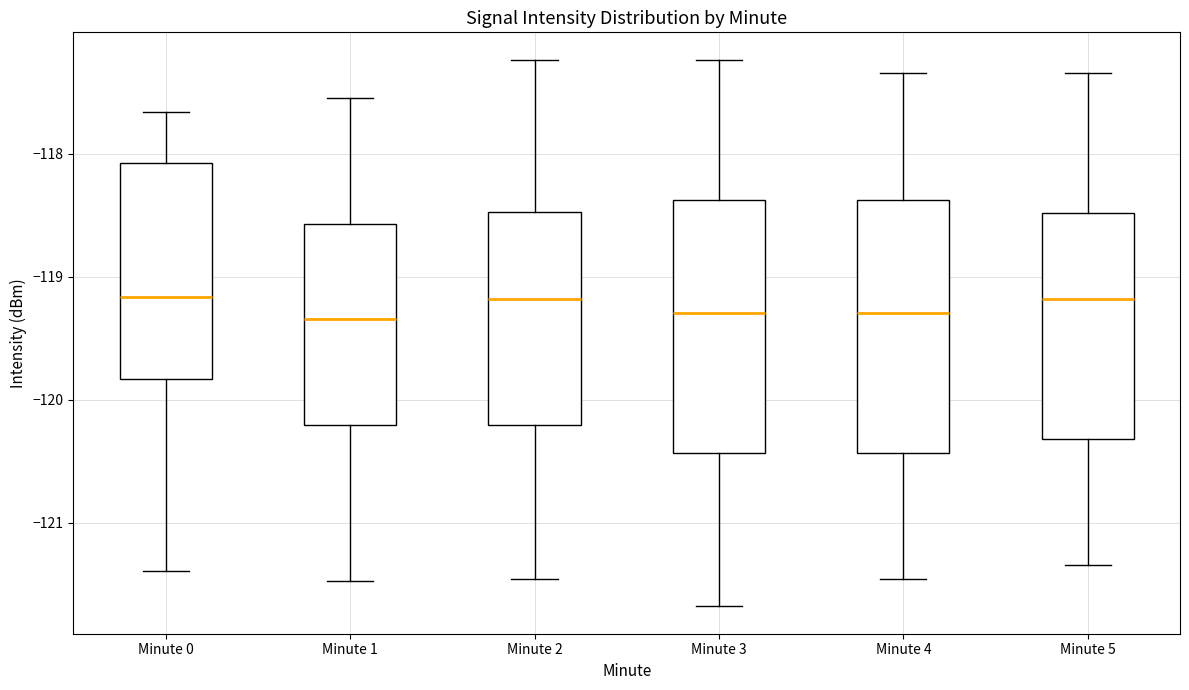

Reading left to right, read every box against the y-axis: the position of its median line, the range the box covers, and the ends of its whiskers. The values are not printed on the chart, so give them approximately, as read against the axis.

Minute 0: median -119.2, box -119.8 to -118.1, whiskers -121.4 to -117.7
Minute 1: median -119.3, box -120.2 to -118.6, whiskers -121.5 to -117.5
Minute 2: median -119.2, box -120.2 to -118.5, whiskers -121.5 to -117.2
Minute 3: median -119.3, box -120.4 to -118.4, whiskers -121.7 to -117.2
Minute 4: median -119.3, box -120.4 to -118.4, whiskers -121.5 to -117.3
Minute 5: median -119.2, box -120.3 to -118.5, whiskers -121.3 to -117.3